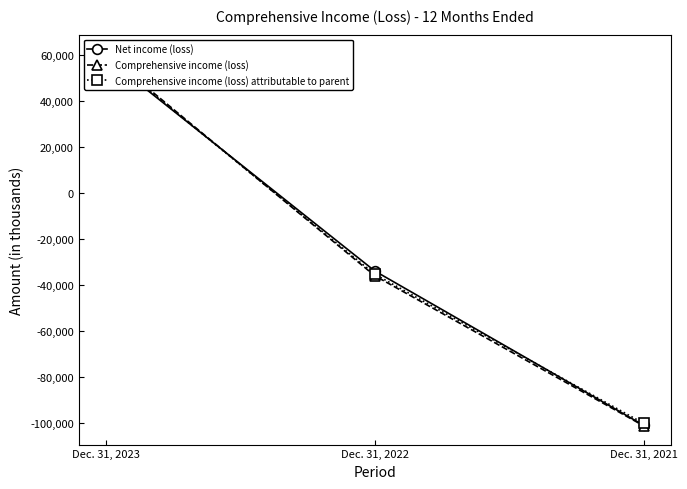

What is the difference between the highest and lowest values at Dec. 31, 2023?

1619